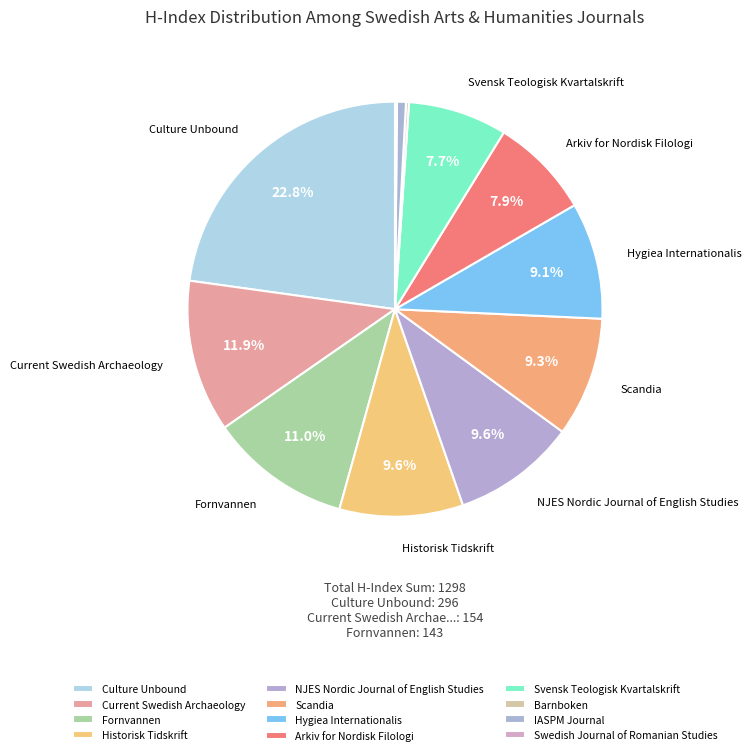

Rank the categories by value from highest to lowest.

Culture Unbound, Current Swedish Archaeology, Fornvannen, Historisk Tidskrift, NJES Nordic Journal of English Studies, Scandia, Hygiea Internationalis, Arkiv for Nordisk Filologi, Svensk Teologisk Kvartalskrift, IASPM Journal, Barnboken, Swedish Journal of Romanian Studies